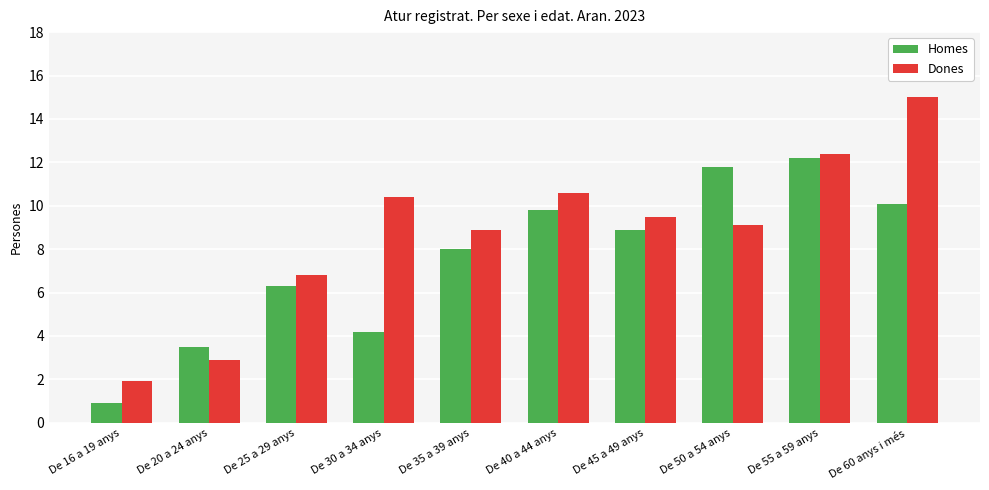

Which category has the lowest value across all series?

De 16 a 19 anys